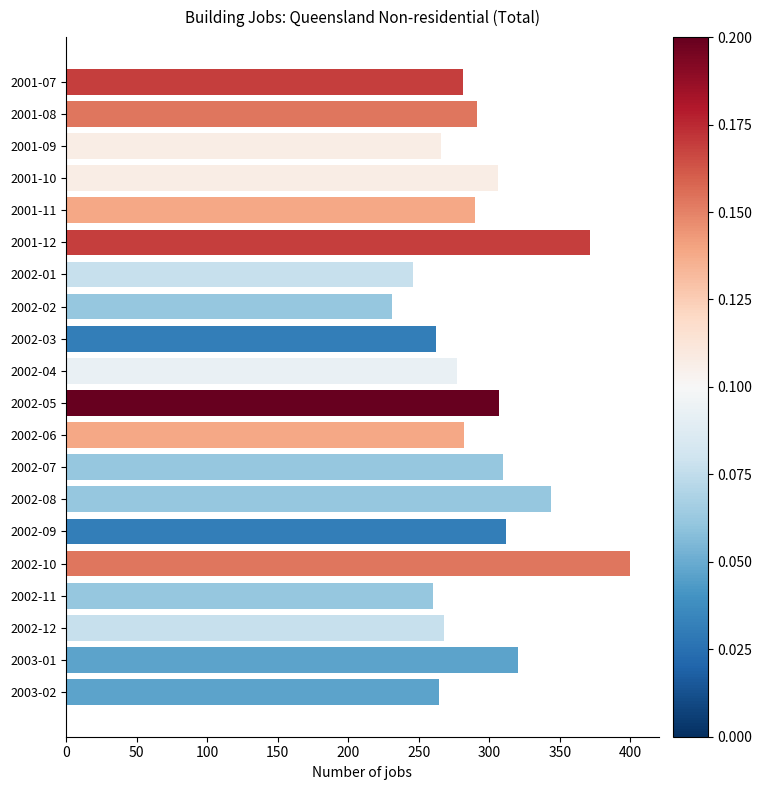

At which label is the value closest to 315?

2002-09